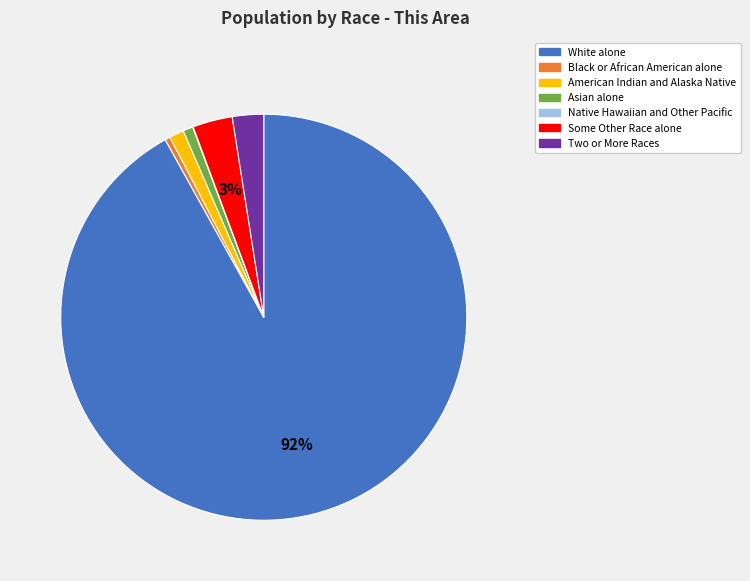

Between American Indian and Alaska Native and White alone, which is larger?

White alone